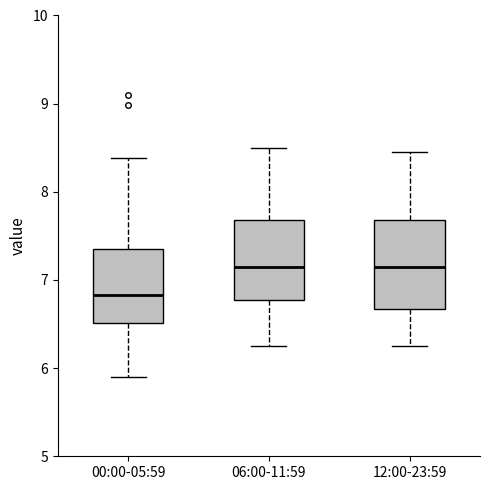

Reading left to right, transcribe this box plot: for each box, give where its median line is, the range the box spans, and where its two whiskers end, as read against the y-axis. The values are not printed on the chart, so give them approximately, as read against the axis.

00:00-05:59: median 6.8, box 6.5 to 7.4, whiskers 5.9 to 8.4
06:00-11:59: median 7.2, box 6.8 to 7.7, whiskers 6.3 to 8.5
12:00-23:59: median 7.2, box 6.7 to 7.7, whiskers 6.3 to 8.5